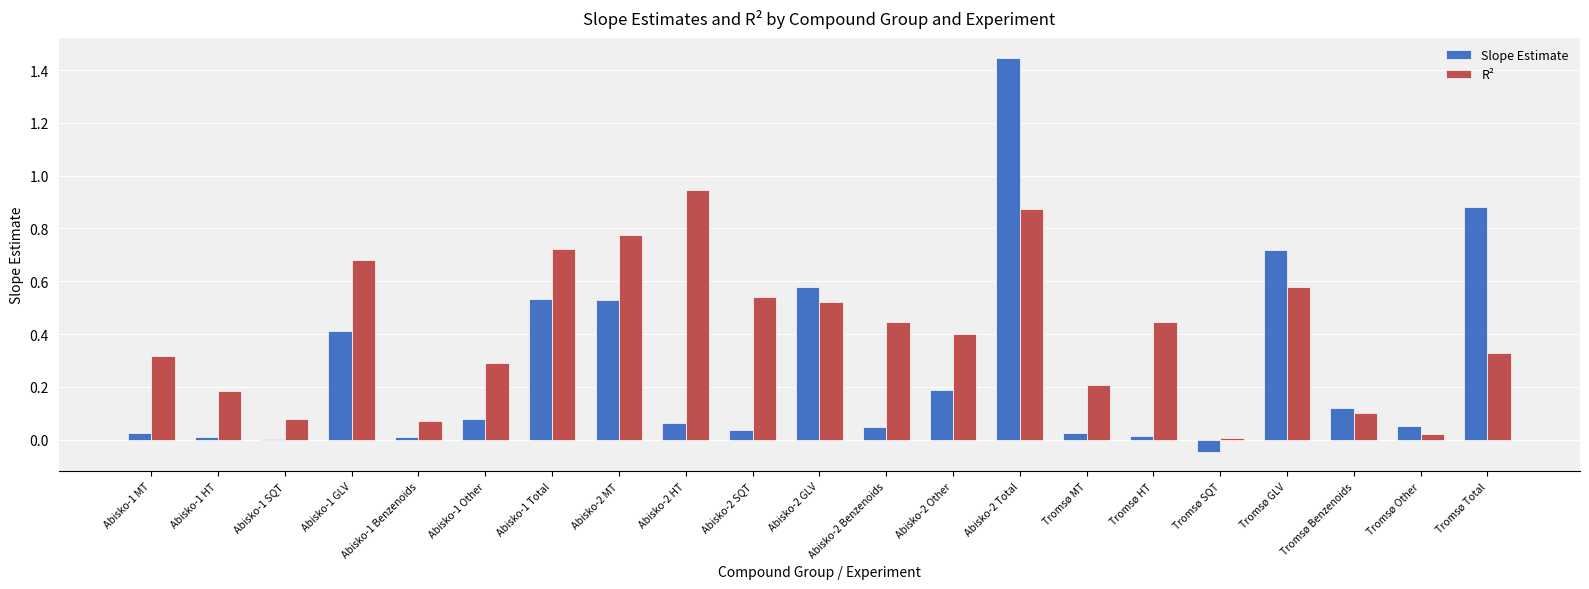

At which category is the sum across all series the highest?

Abisko-2 Total